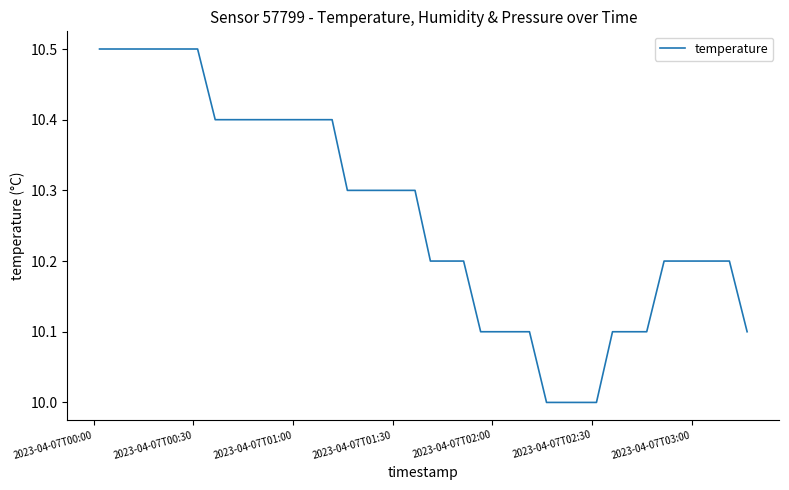

What is the maximum value shown in the chart?

10.5